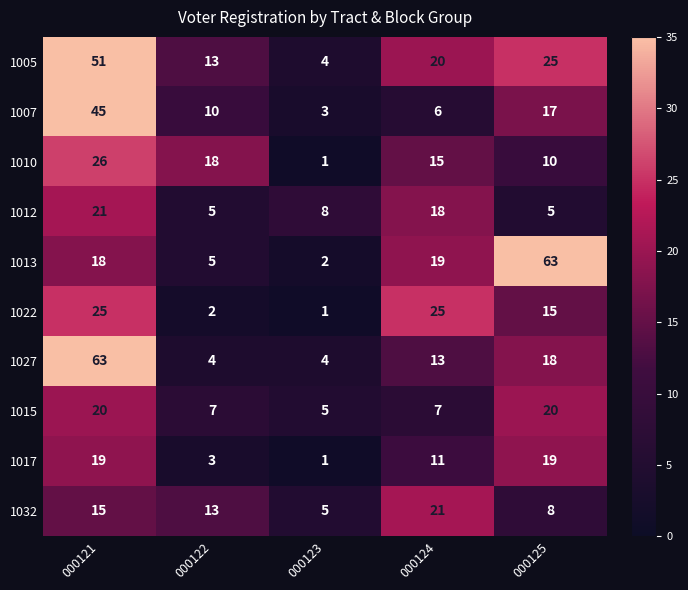

What value does the 1032 series have at 000122, to the nearest 5?

15